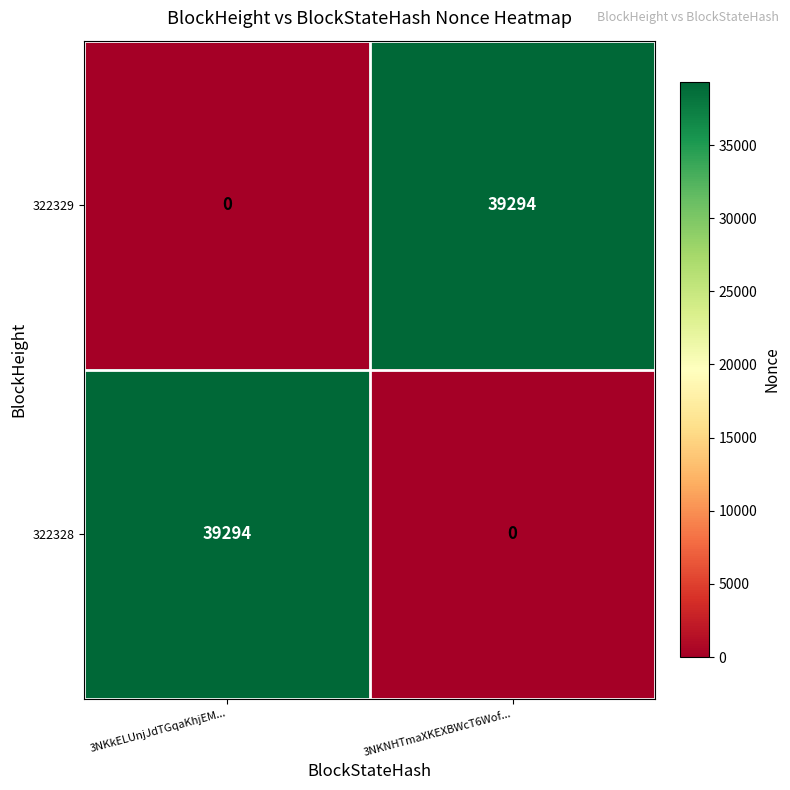

What is the highest value of the 322329 series?

39294